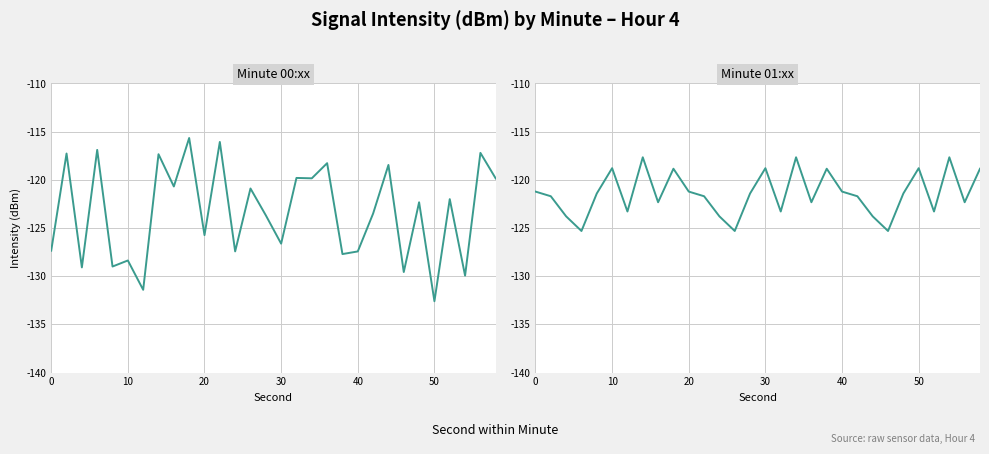

What is the value of the 00:00-00:59 point at the 11th from the left?

-117.3